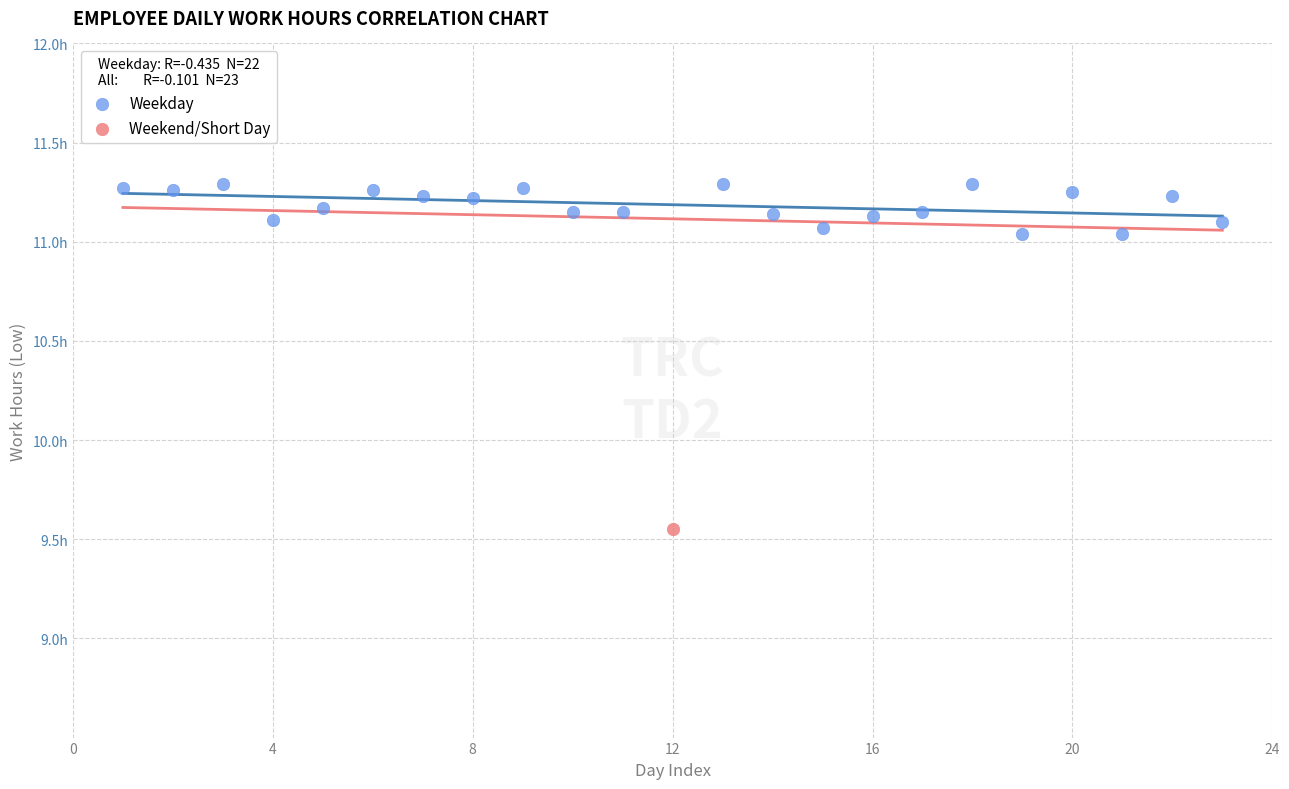

What are all the series names shown in the legend?

Weekday, Weekend/Short Day